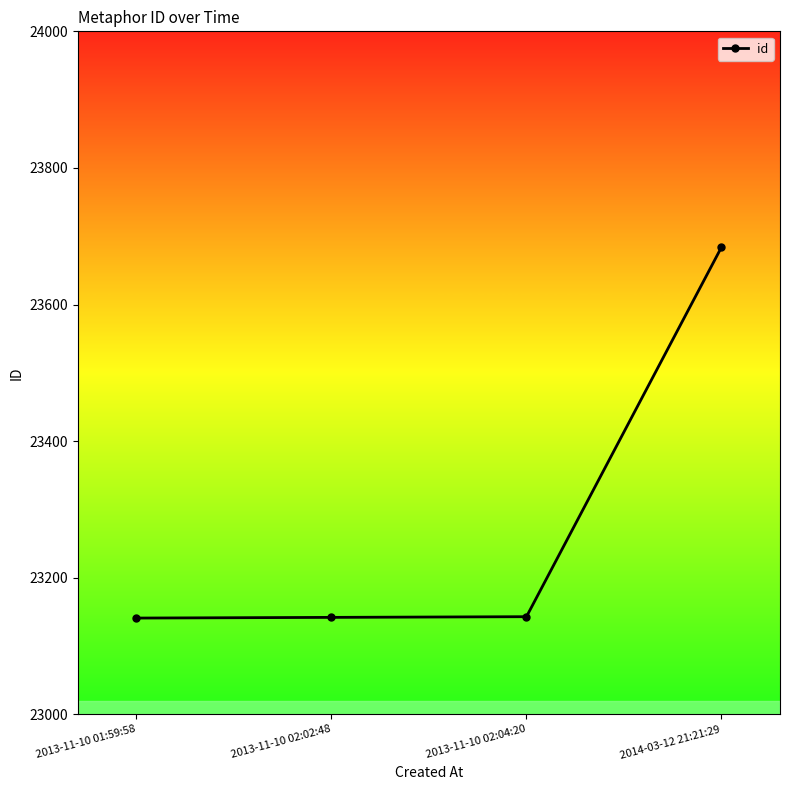

True or false: there are more than 2 points higher than both neighbors.

False